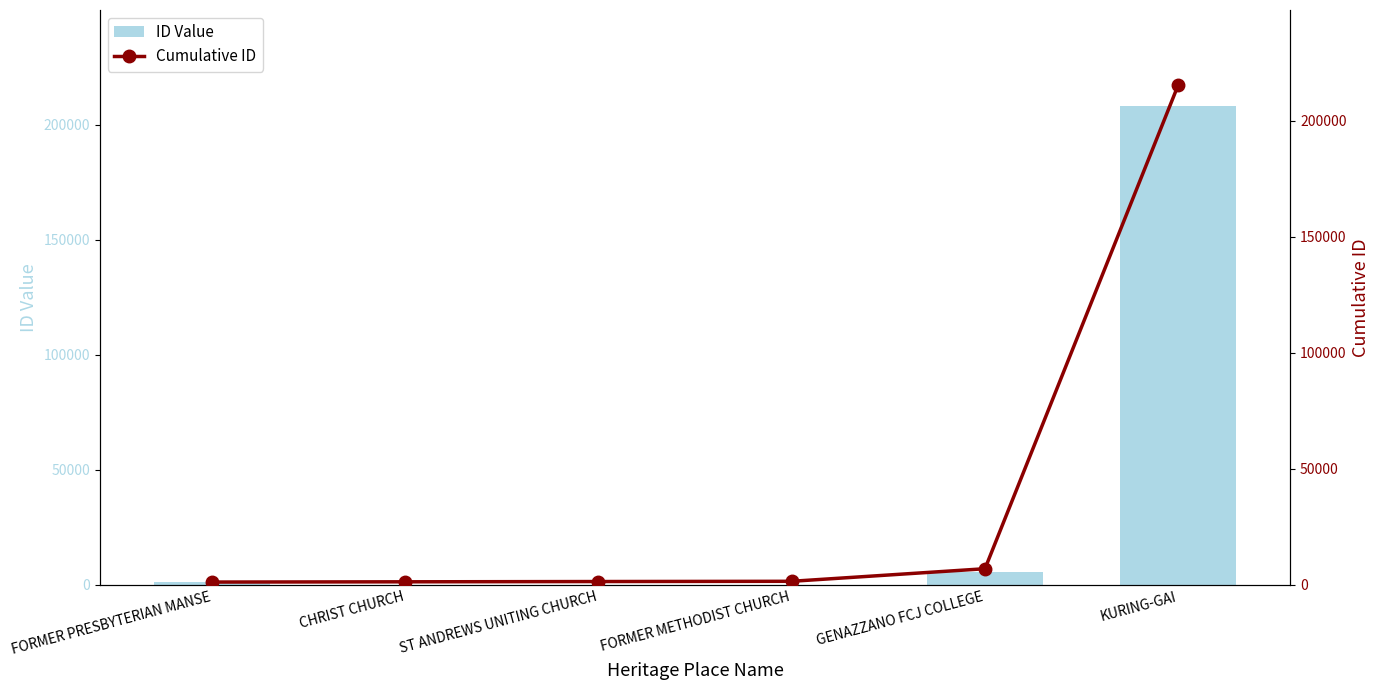

Rank the series by their maximum value, from highest to lowest.

Cumulative ID, ID Value